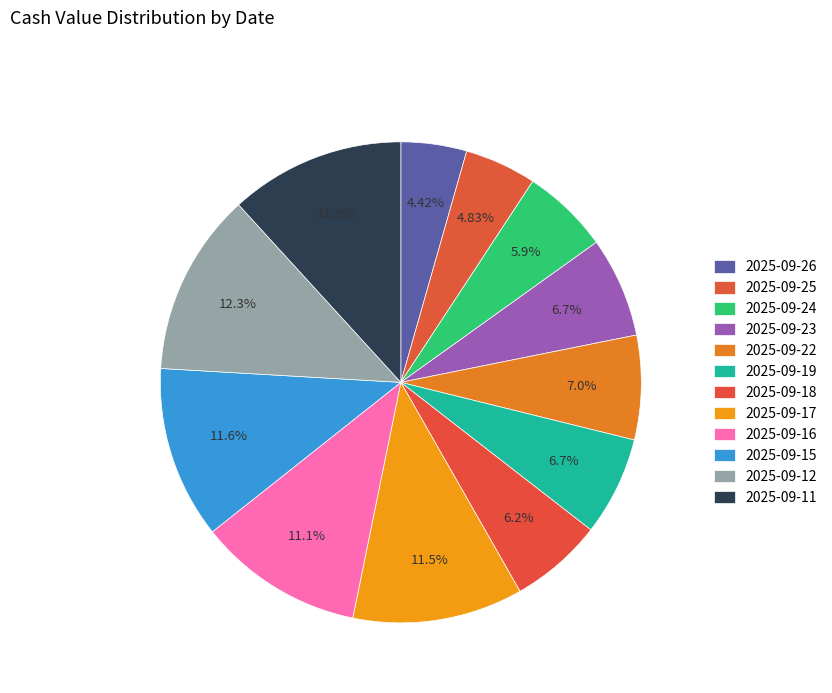

Which slice is the largest?

2025-09-12